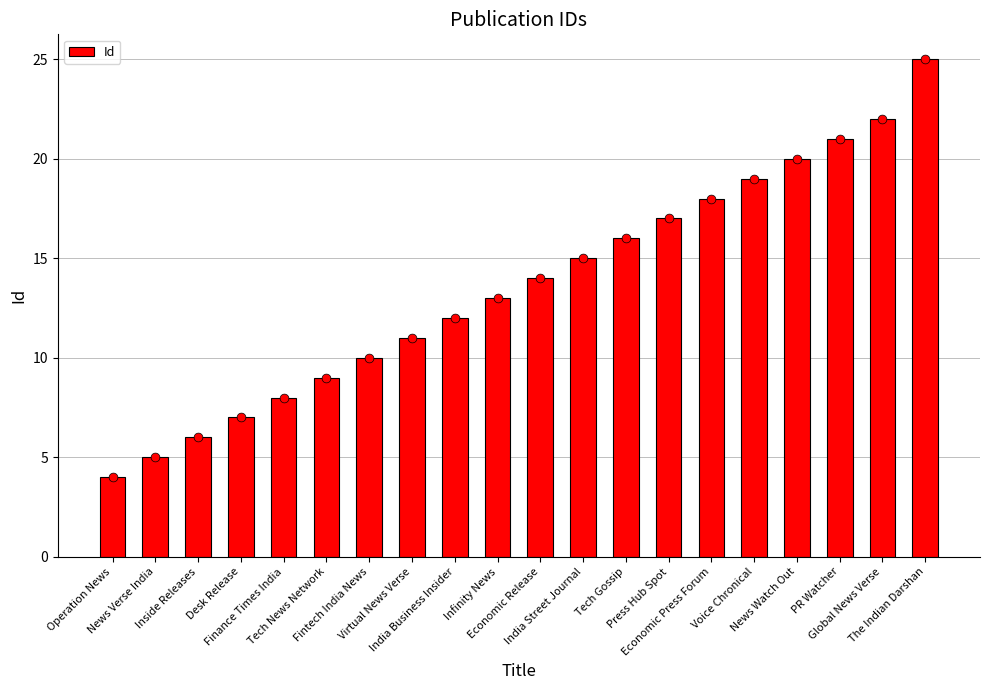

What is the ratio of the value at Inside Releases to the value at News Watch Out?

0.3